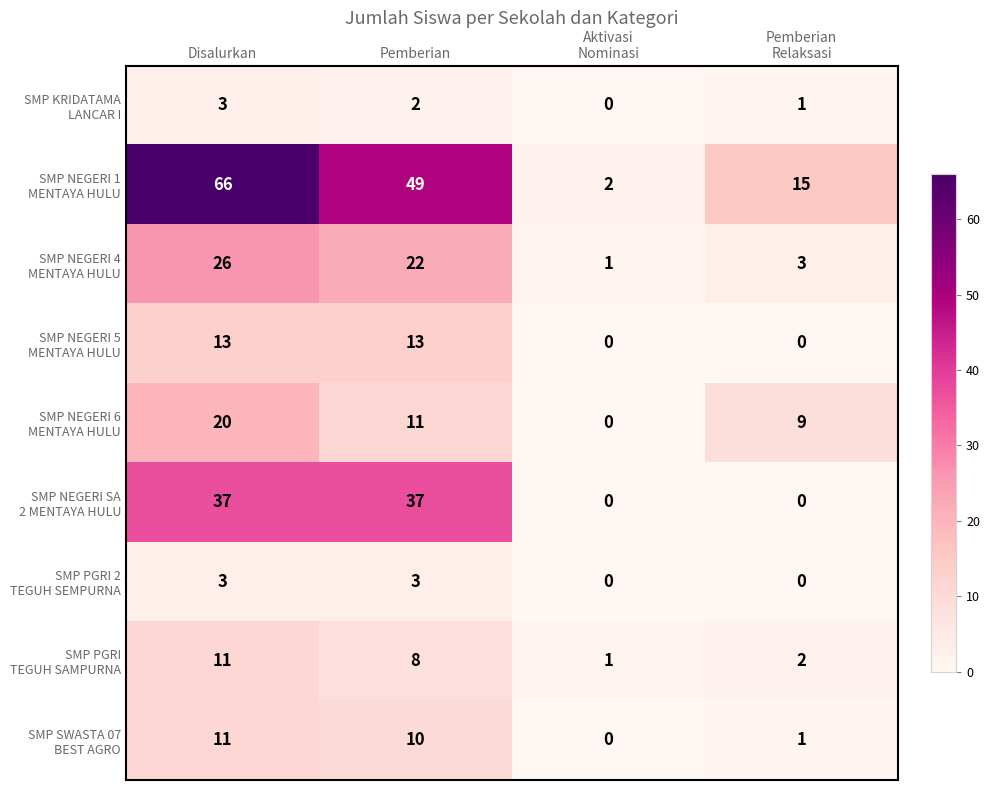

What is the total value across all series at Pemberian?

155